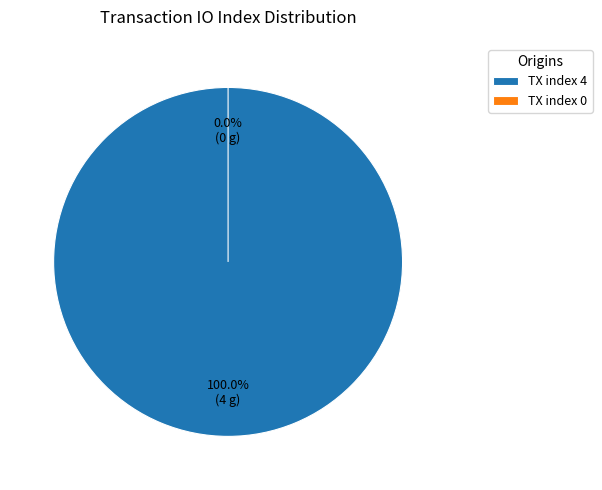

Rank the categories by value from highest to lowest.

tx_index_4, tx_index_0